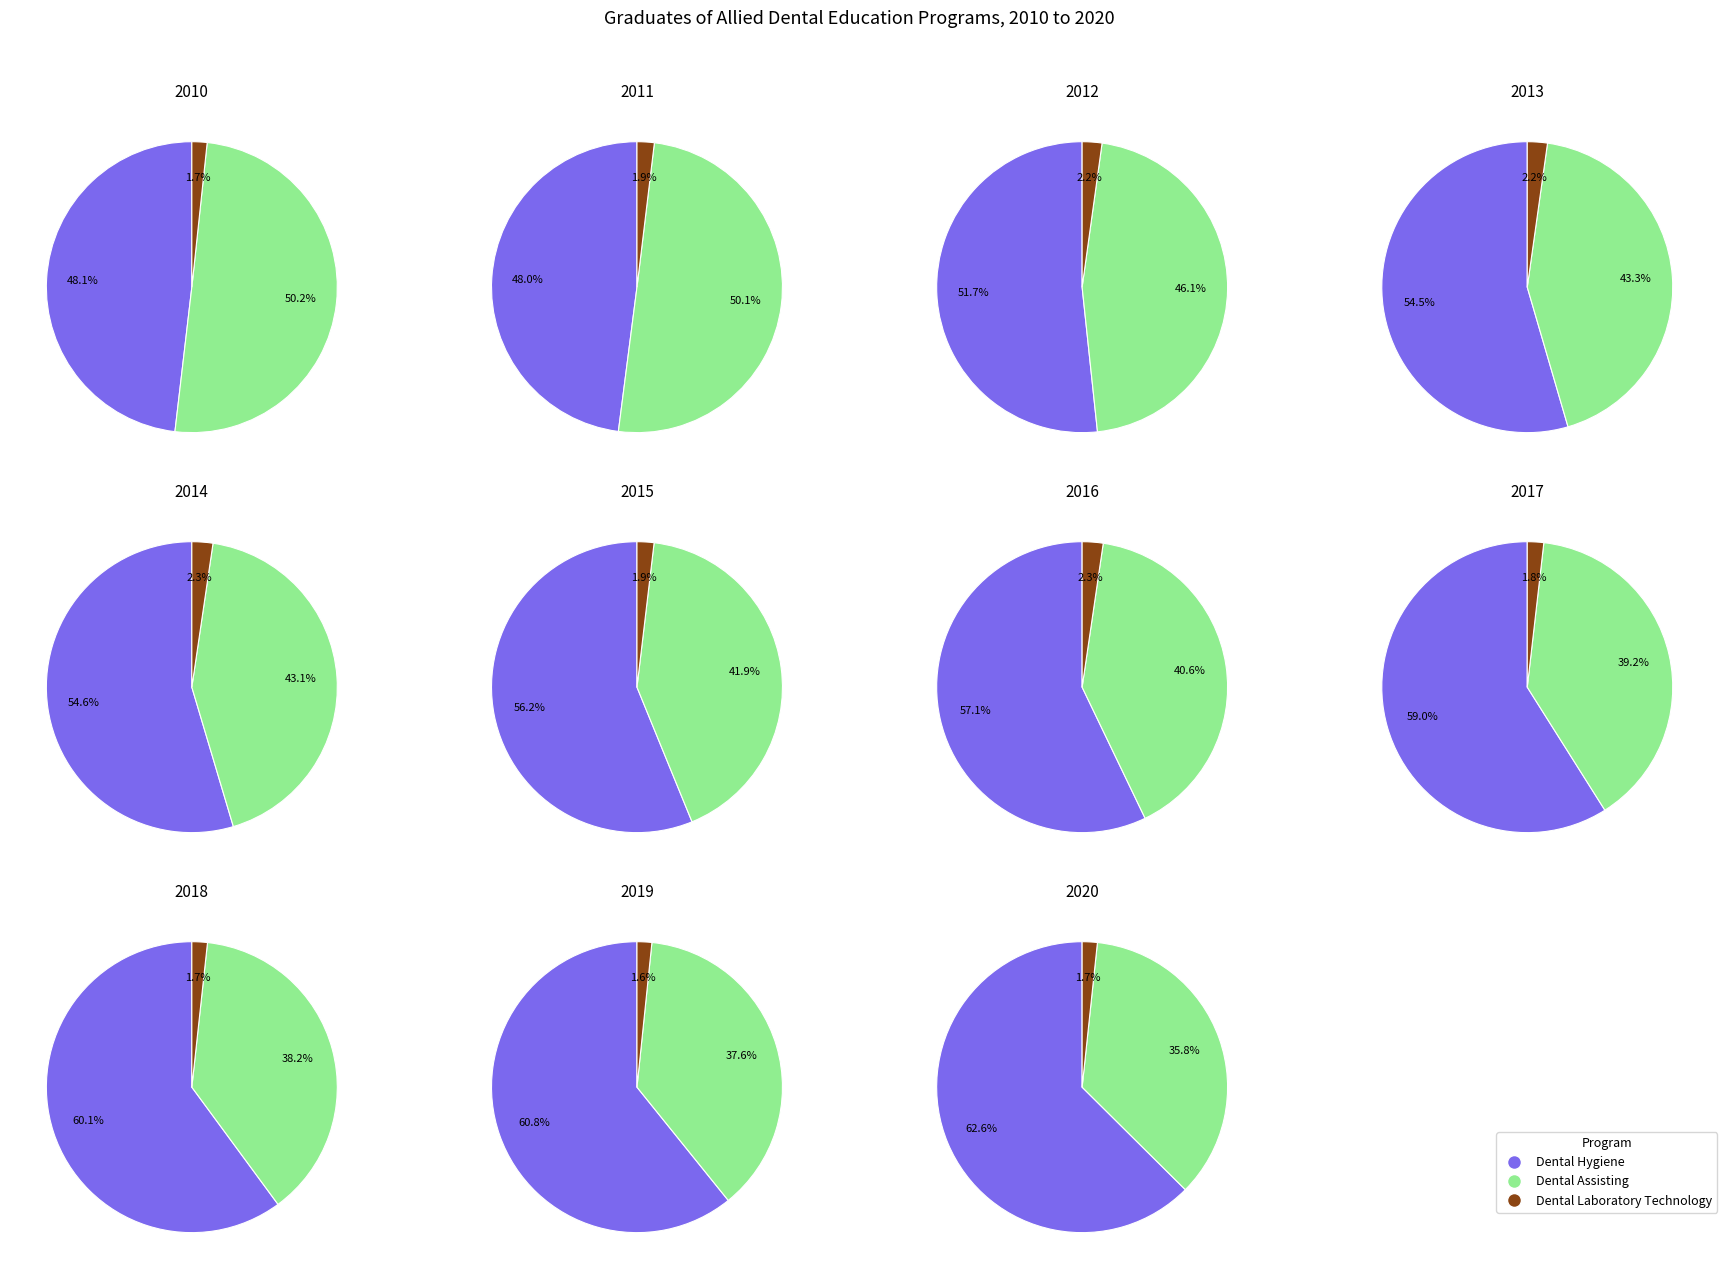

Rank the categories by Dental Assisting value from lowest to highest.

10, 9, 8, 7, 6, 5, 4, 3, 2, 1, 0